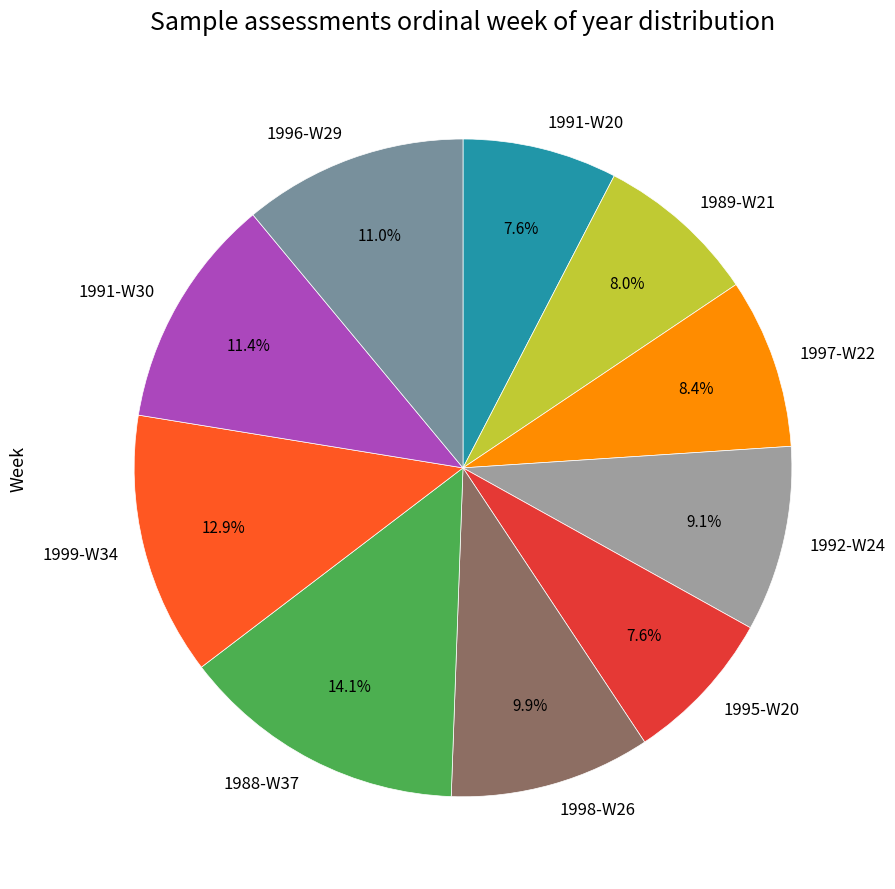

What percentage is NOT represented by 1995-W20?

92.4%